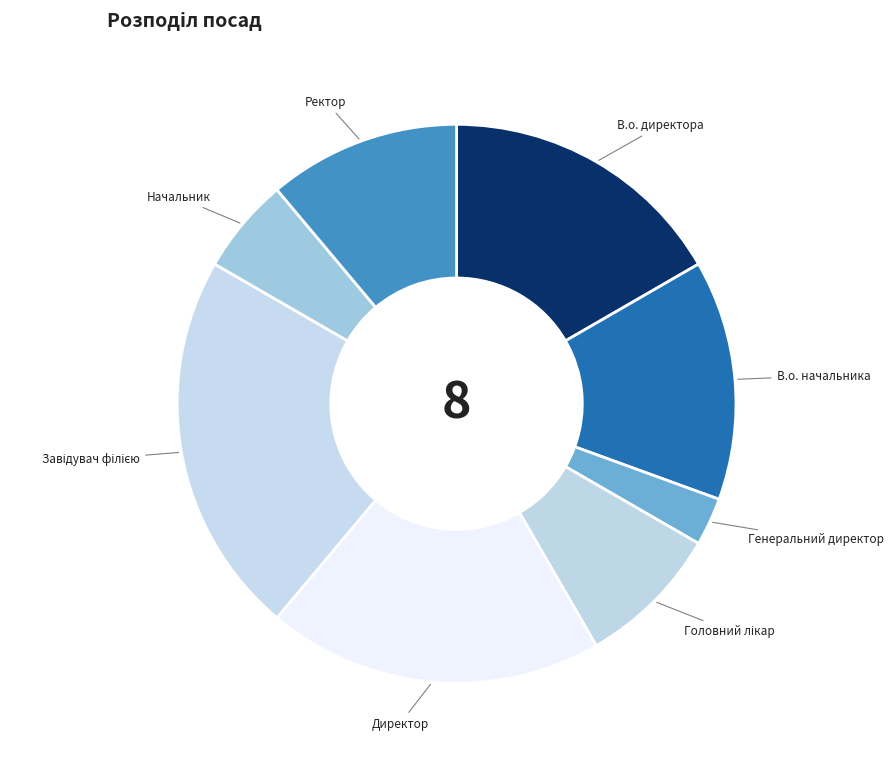

Is В.о. начальника the majority of the pie?

No